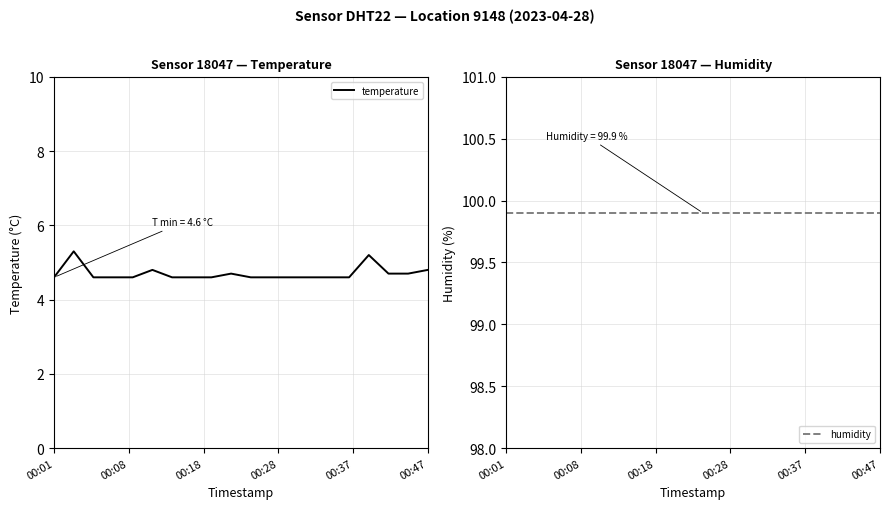

What is the value of the humidity point at the 4th from the left?

99.9